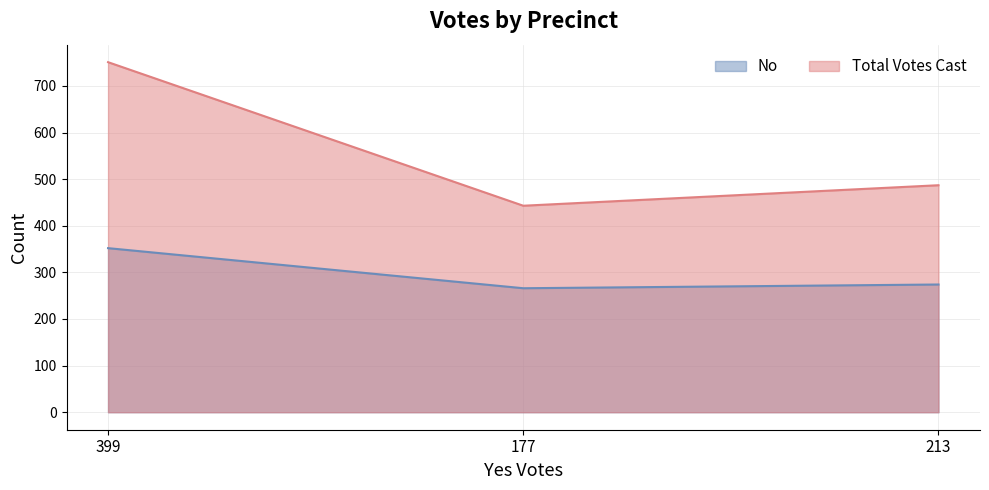

Reading left to right, list all the values displayed in this chart.

No: 352	266	274
Total Votes Cast: 751	443	487